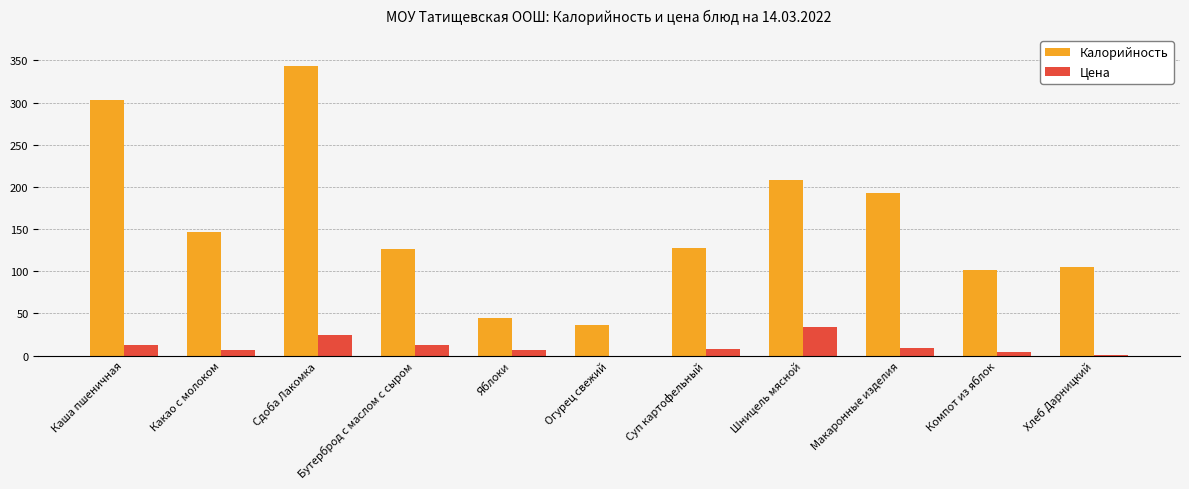

Which series changed the most between Бутерброд с маслом с сыром and Яблоки?

Калорийность